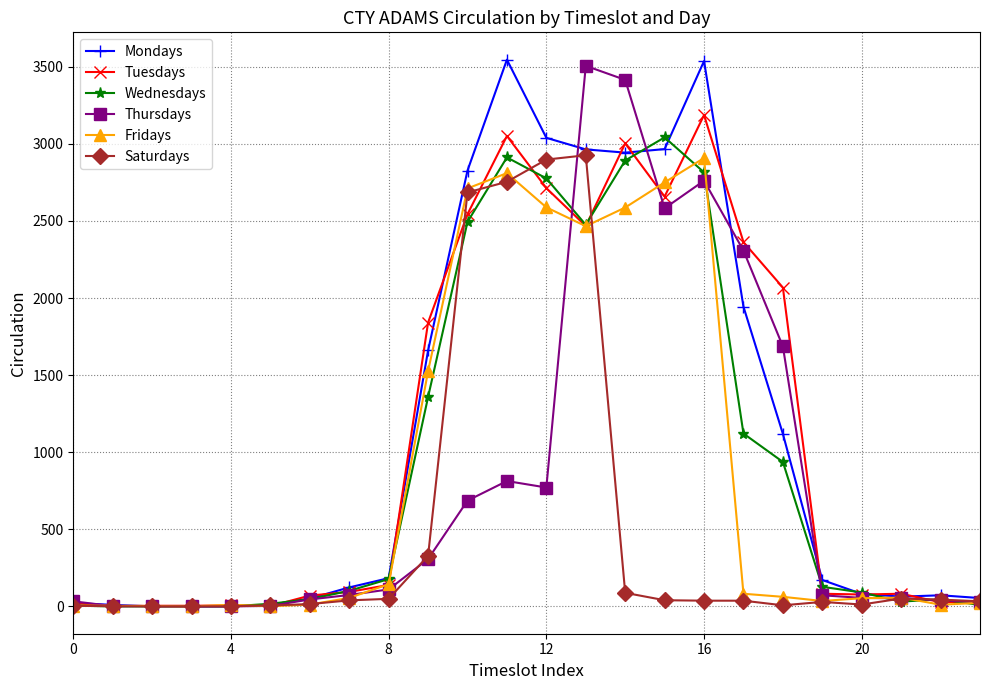

What is the highest value of the Wednesdays series?

3042